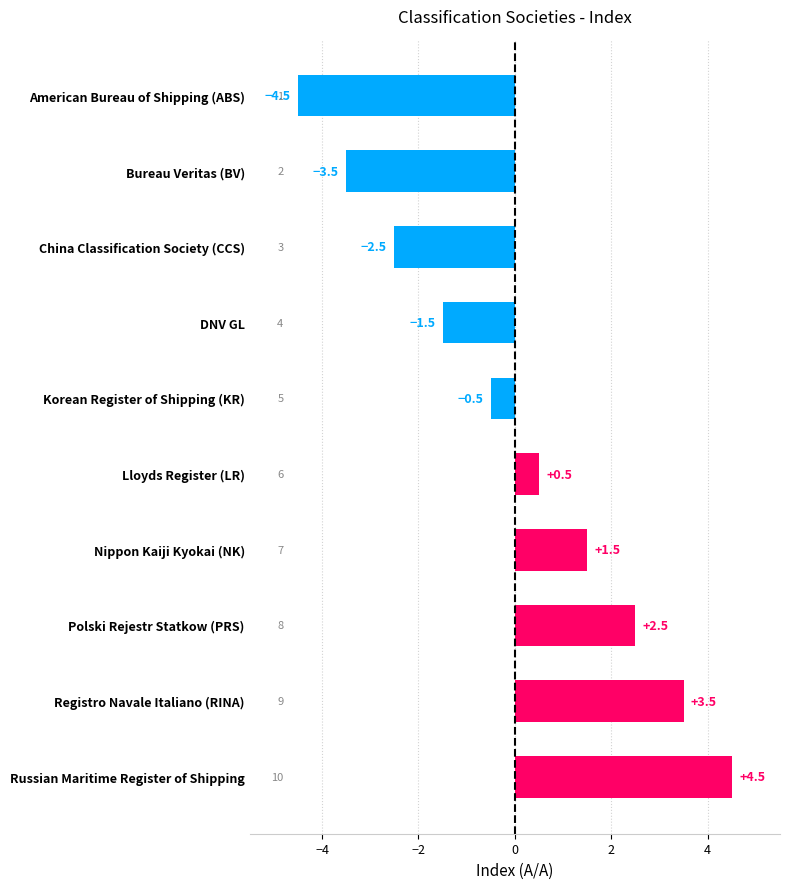

Reading bottom to top, list all the values displayed in this chart.

Russian Maritime Register of Shipping=4.5	Registro Navale Italiano (RINA)=3.5	Polski Rejestr Statkow (PRS)=2.5	Nippon Kaiji Kyokai (NK)=1.5	Lloyds Register (LR)=0.5	Korean Register of Shipping (KR)=-0.5	DNV GL=-1.5	China Classification Society (CCS)=-2.5	Bureau Veritas (BV)=-3.5	American Bureau of Shipping (ABS)=-4.5